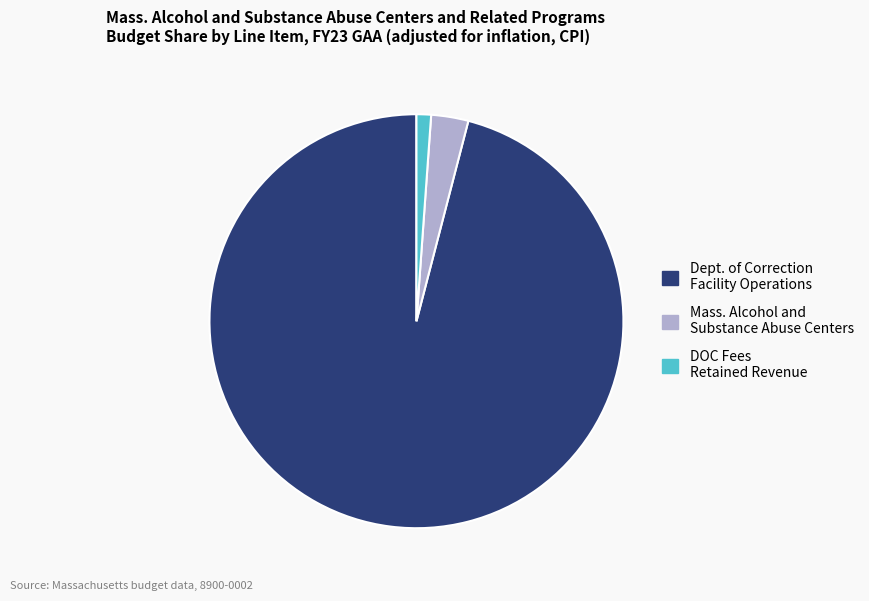

How many segments does this pie chart have?

3